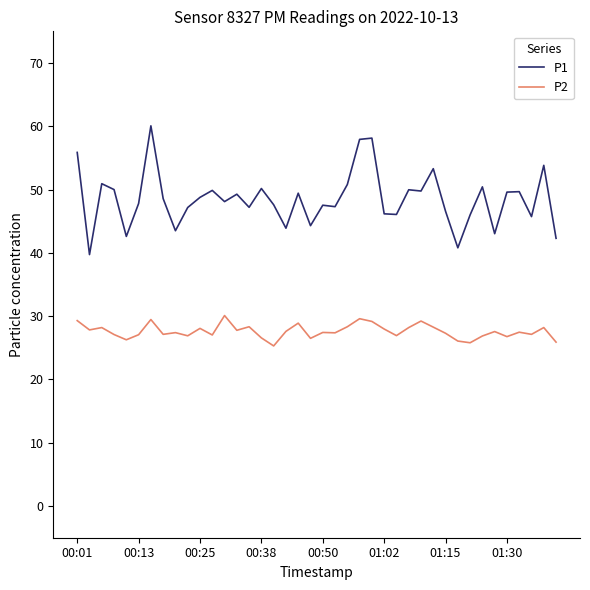

Which series has the largest total across all categories?

P1